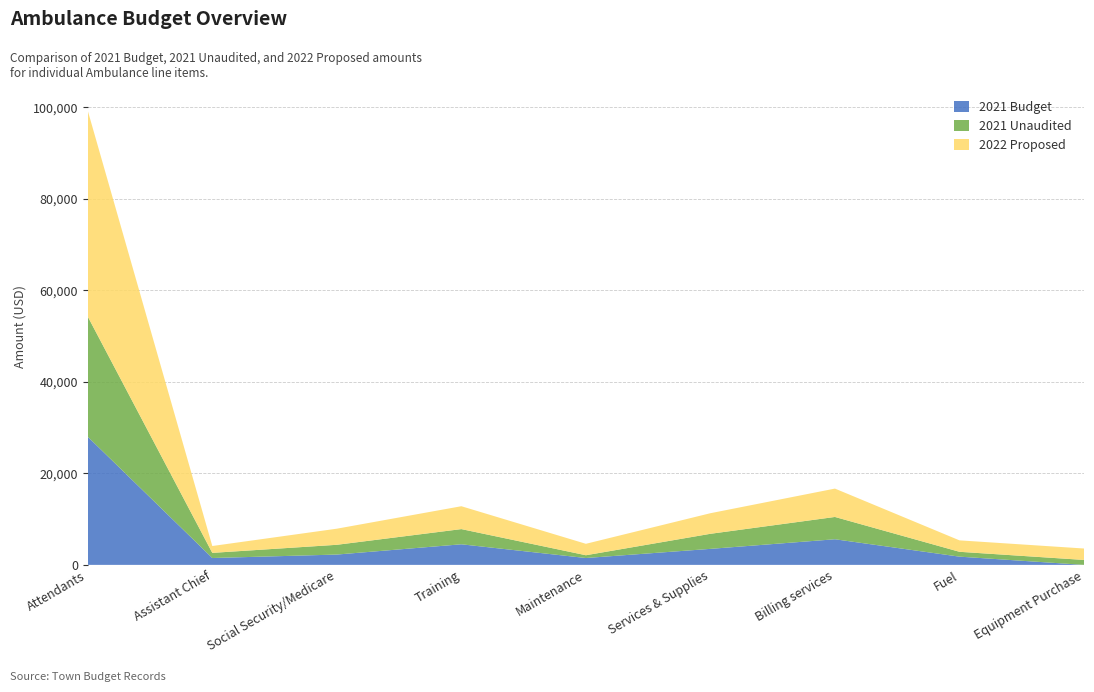

Reading right to left, extract all data points from this chart.

2021 Budget: Equipment Purchase=0.0	Fuel=1800.0	Billing services=5600.0	Services & Supplies=3500.0	Maintenance=1500.0	Training=4500.0	Social Security/Medicare=2257.0	Assistant Chief=1500.0	Attendants=28000.0
2021 Unaudited: Equipment Purchase=1079.5	Fuel=1059.9	Billing services=4873.5	Services & Supplies=3293.4	Maintenance=607.1	Training=3320.0	Social Security/Medicare=2133.1	Assistant Chief=1125.0	Attendants=26259.0
2022 Proposed: Equipment Purchase=2500.0	Fuel=2500.0	Billing services=6200.0	Services & Supplies=4500.0	Maintenance=2500.0	Training=5000.0	Social Security/Medicare=3519.0	Assistant Chief=1500.0	Attendants=45000.0